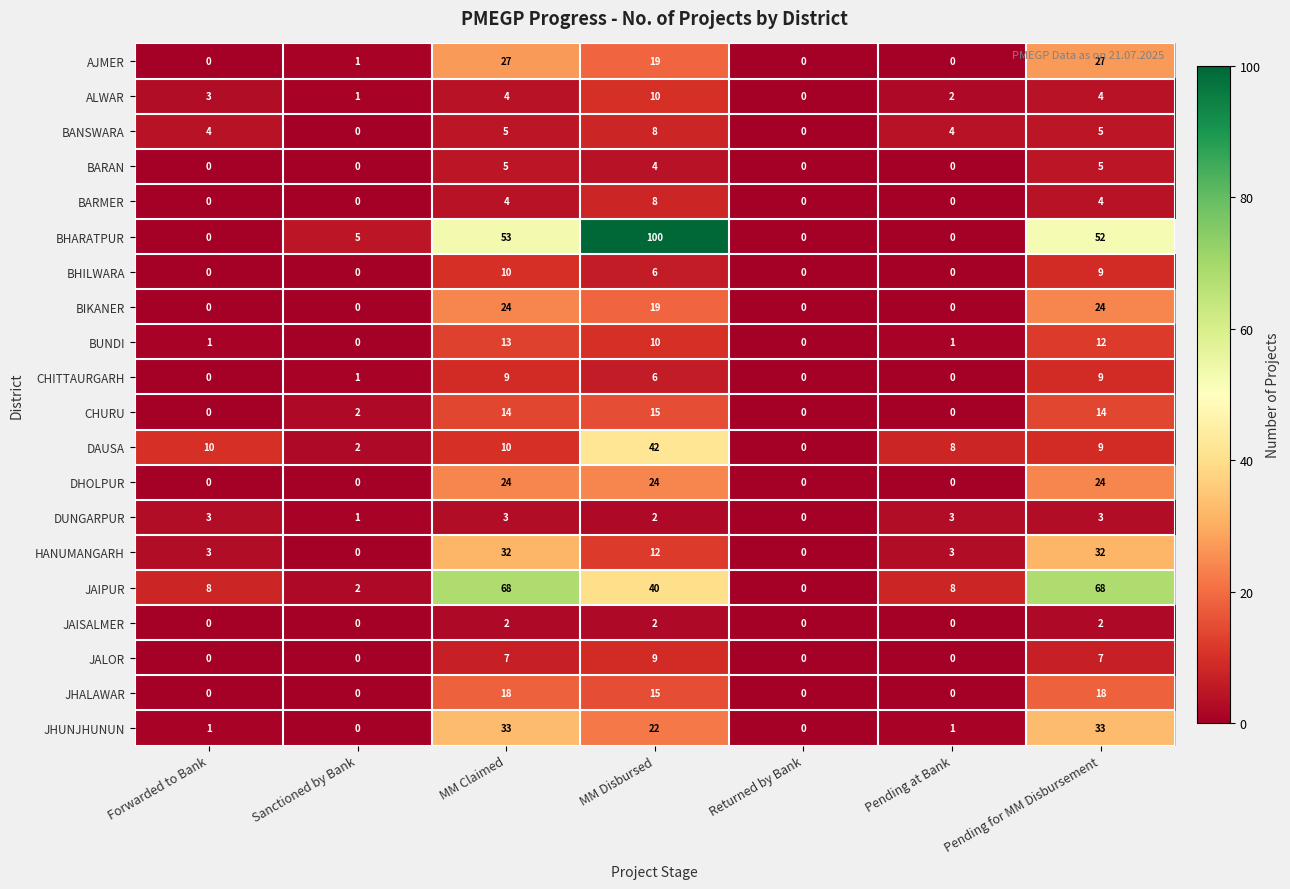

What is the sum of the JALOR values at Pending at Bank and MM Claimed?

7